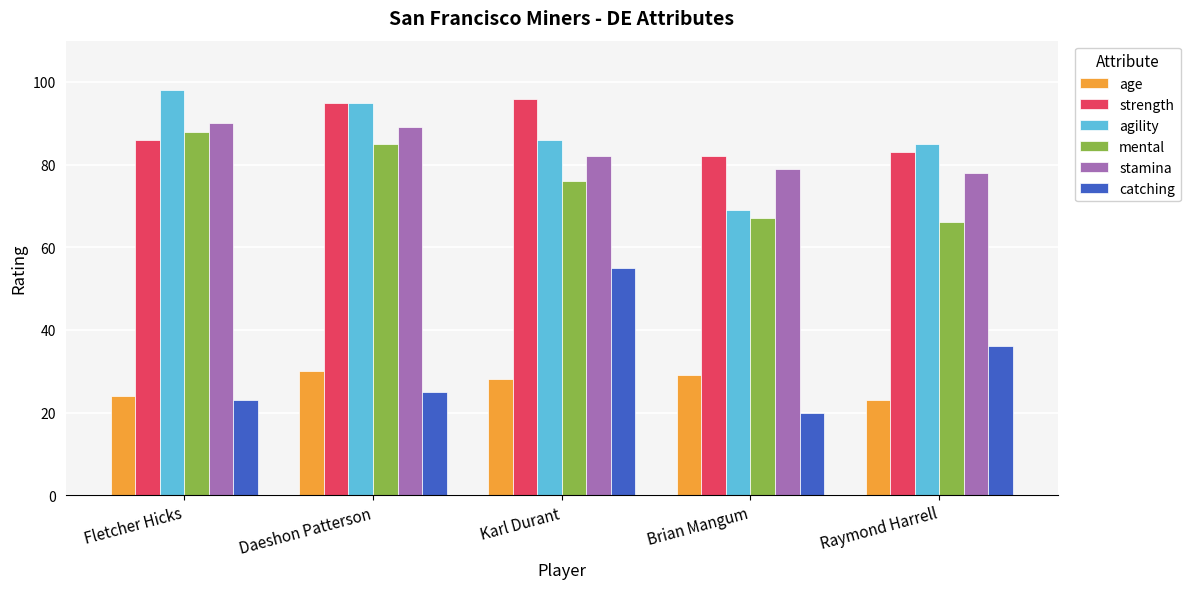

What is the maximum value shown in the chart?

98